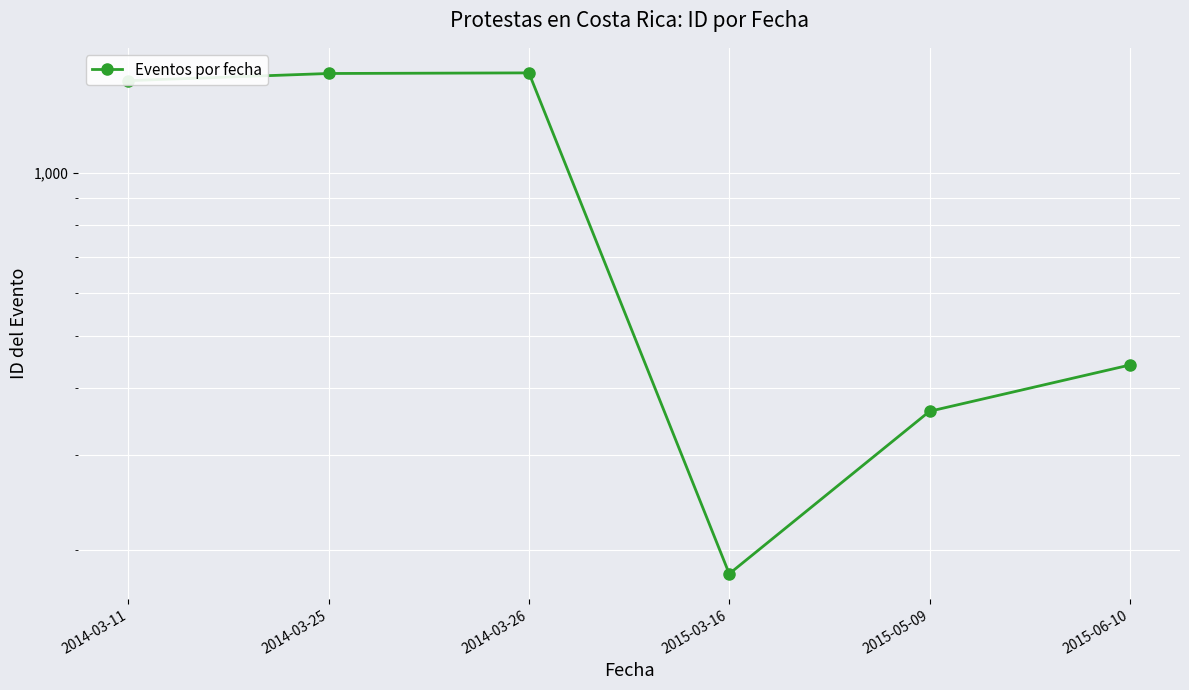

What is the maximum value shown in the chart?

1533